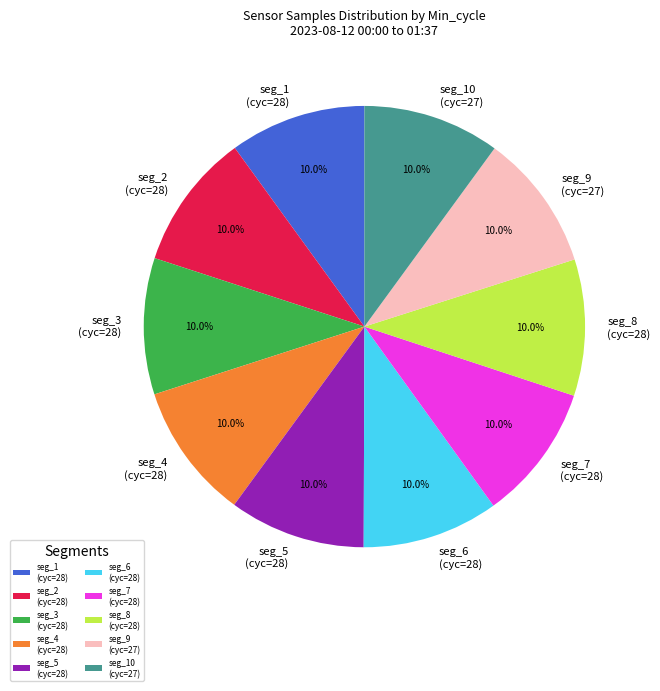

To the nearest percent, what is the average slice percentage?

10%